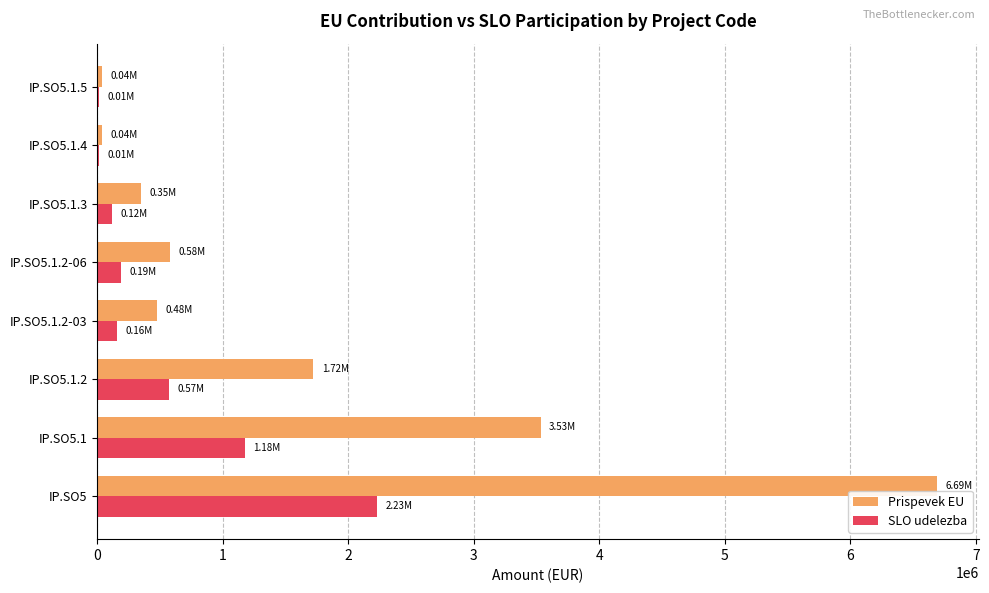

What is the sum of the Prispevek EU values at IP.SO5.1.2 and IP.SO5.1.2-03?

2198458.3